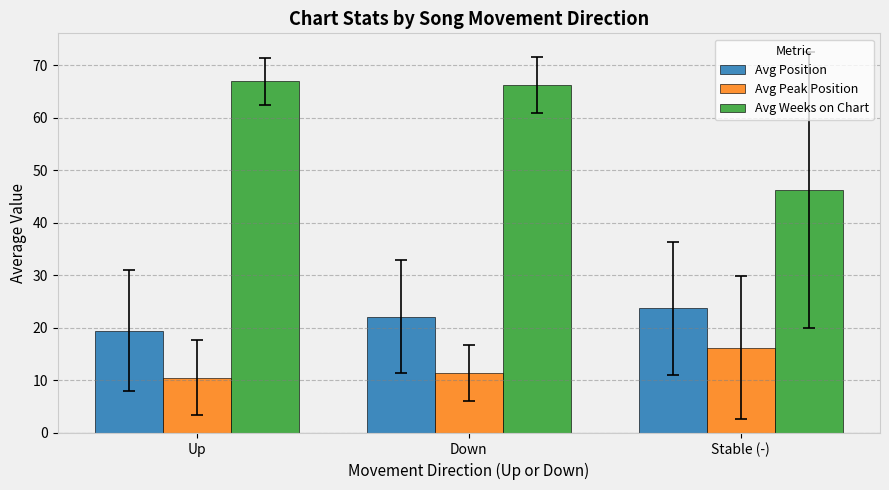

Is it true that Avg Peak Position equals 11.4 at Down?

True